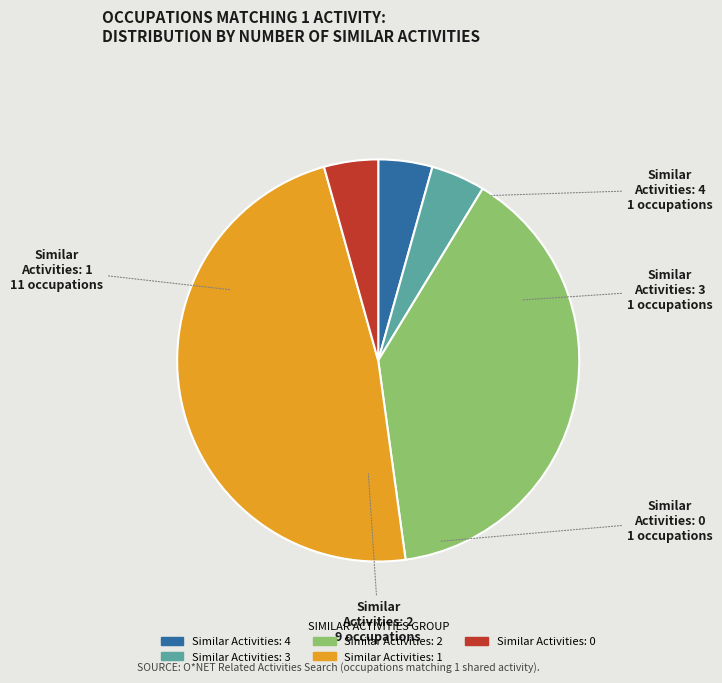

Does Similar Activities: 1 account for over 50% of the chart?

No